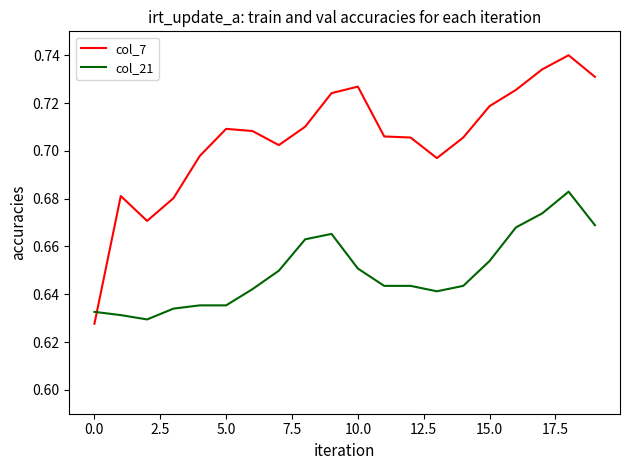

How many lines are shown in the chart?

2